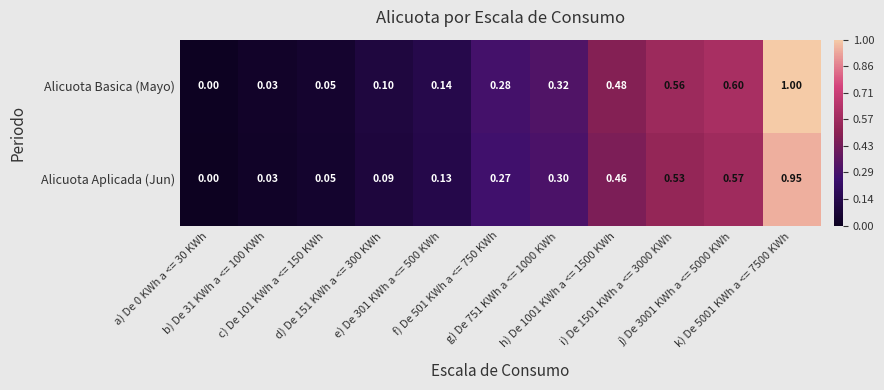

Which series has the largest total across all categories?

Alicuota Basica (Mayo)